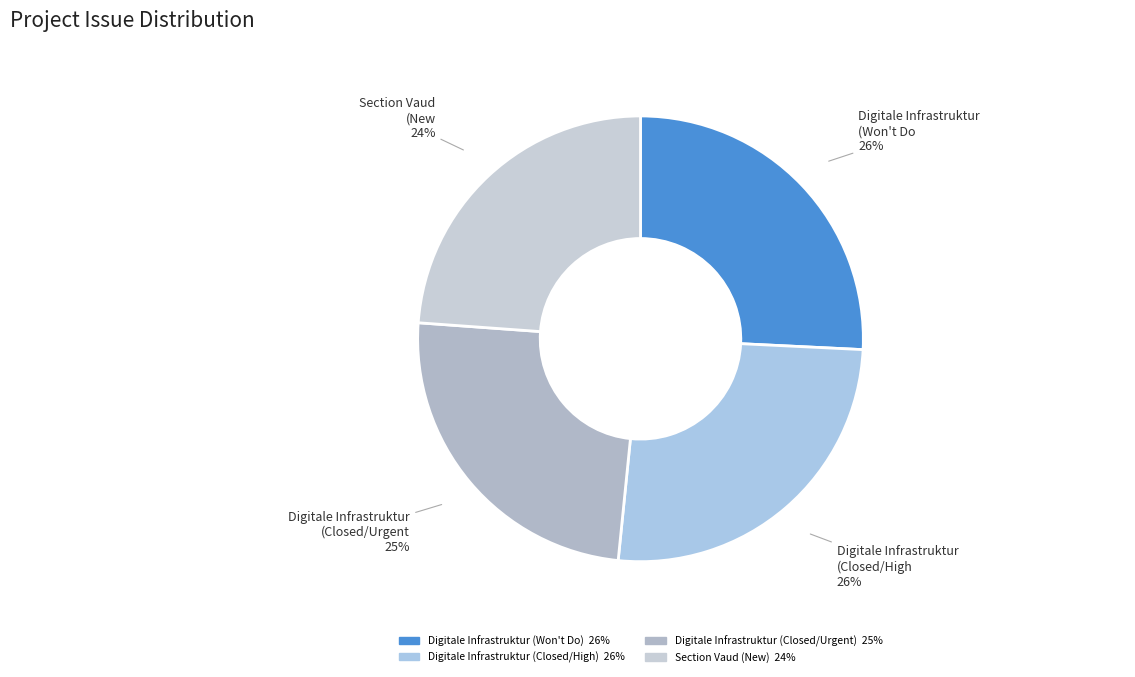

To the nearest percent, what is the combined percentage of Section Vaud (New) and Digitale Infrastruktur (Won't Do)?

50%